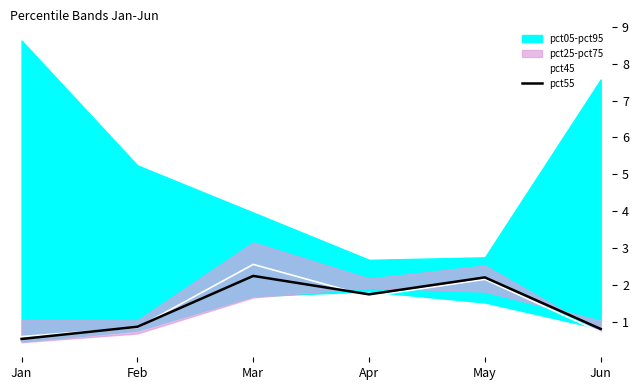

After their last crossing, which series has the higher values: pct55 or pct45?

pct55